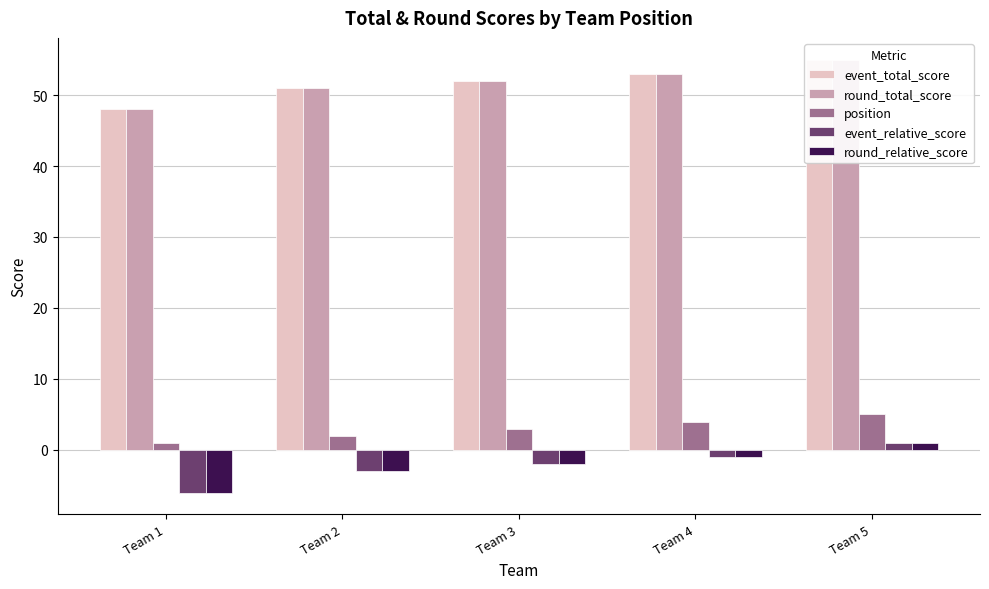

True or false: event_relative_score has a value of -1 at Team 3.

False